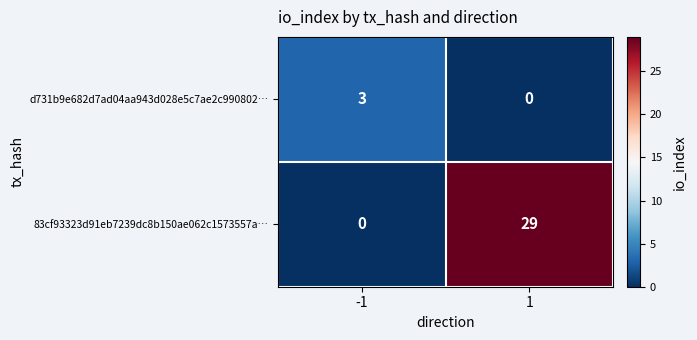

At how many categories does at least one series exceed 21?

1